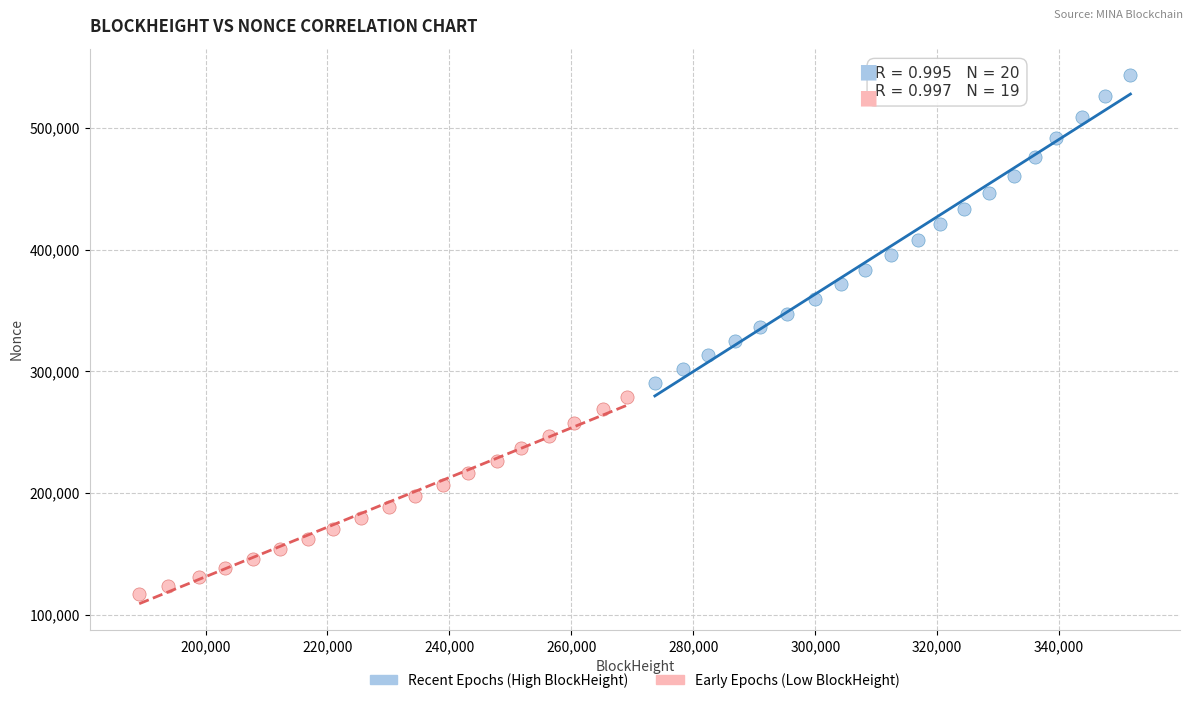

Which series reaches the maximum Y coordinate?

Recent Epochs (High BlockHeight)